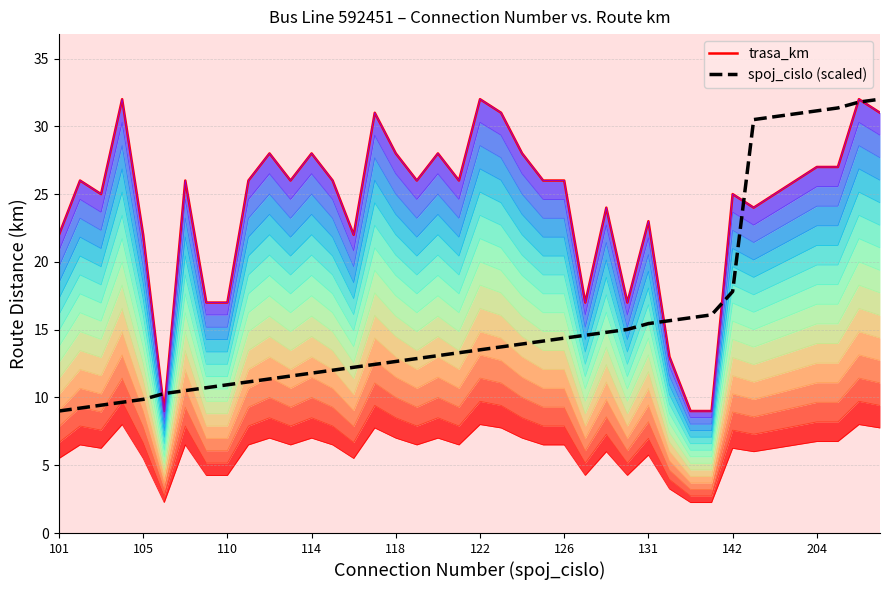

What is the approximate value of spoj_cislo (scaled) at 126?

14.4